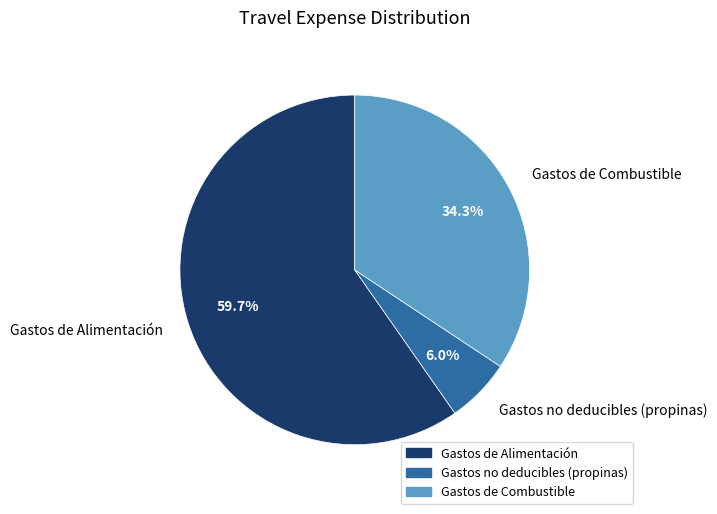

Which slice is the smallest?

Gastos no deducibles (propinas)